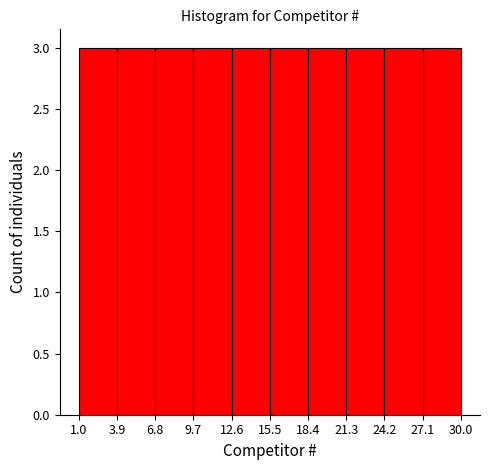

How tall is the bar that spans 9.7 to 12.6 on the x-axis? The values are not printed on the chart, so give them approximately, as read against the axis.

3